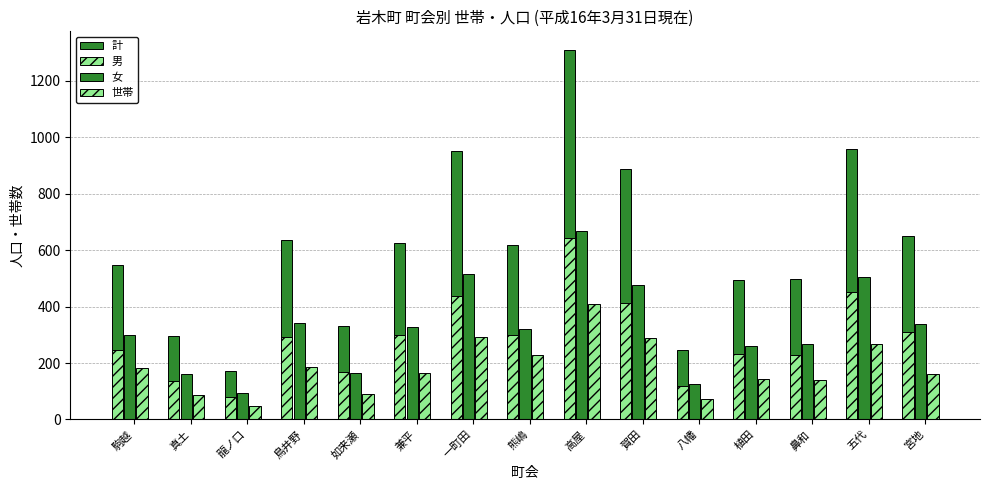

At how many categories does at least one series exceed 509?

9